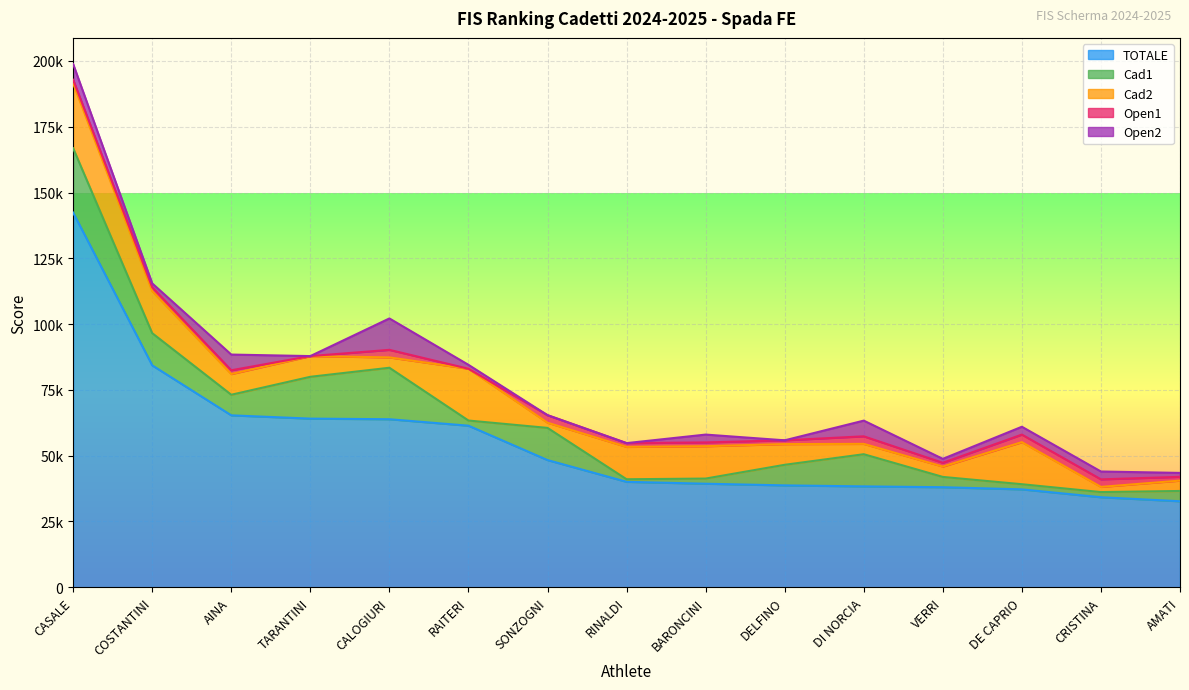

True or false: TOTALE and Open1 cross at least once.

False